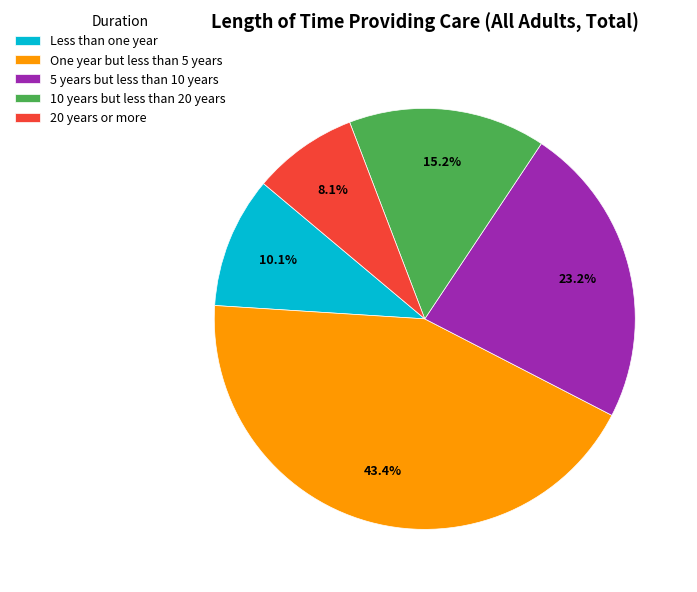

Which has a higher value, Less than one year or 20 years or more?

Less than one year